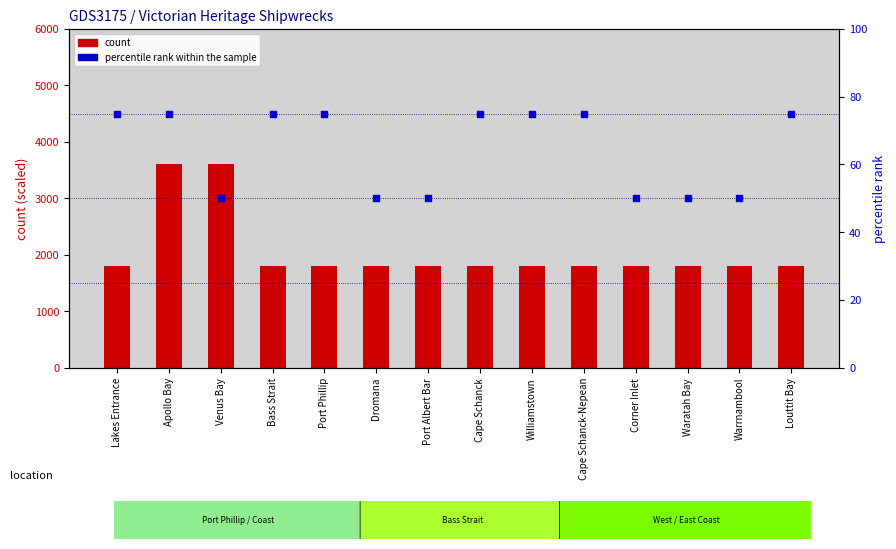

At how many categories does at least one series exceed 1108?

14